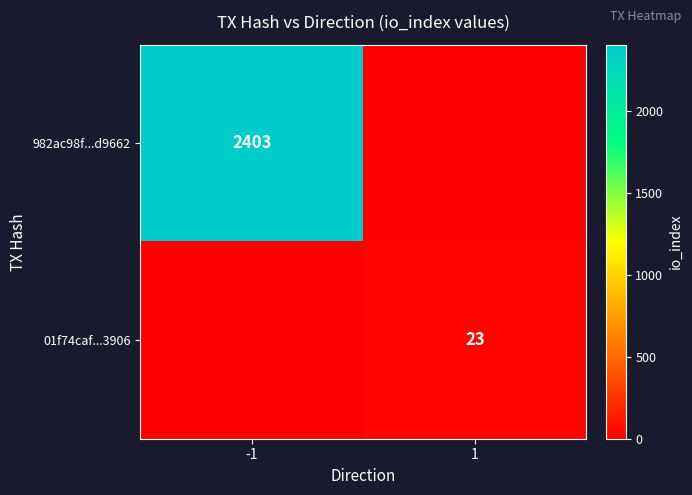

The 01f74caf...3906 series shows 23 at 1. True or false?

True